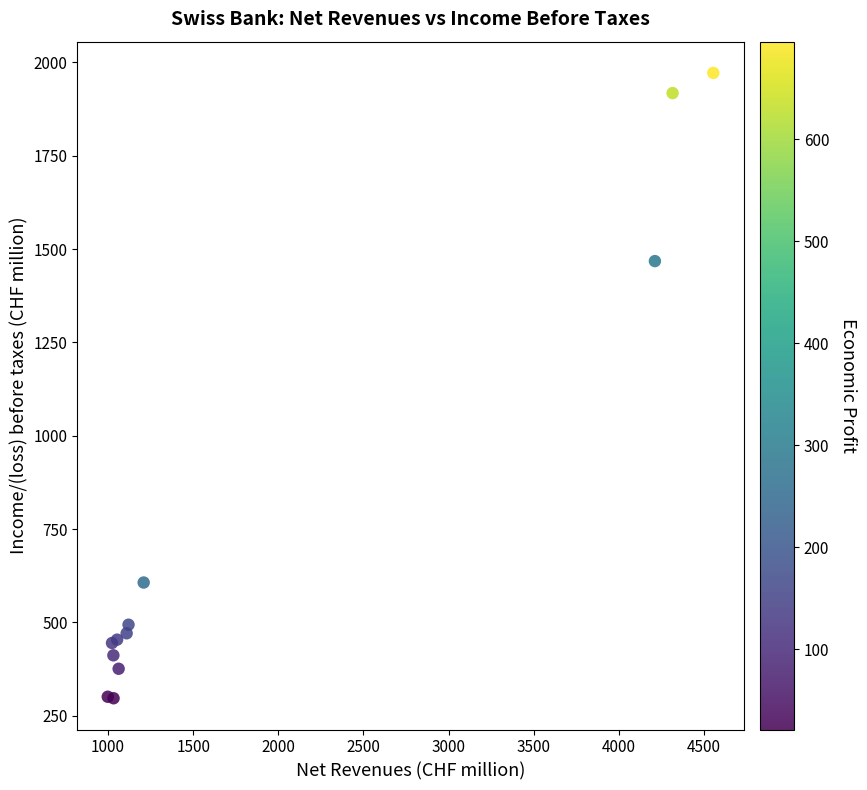

What Y value in the scatter plot is closest to 1134?

1468